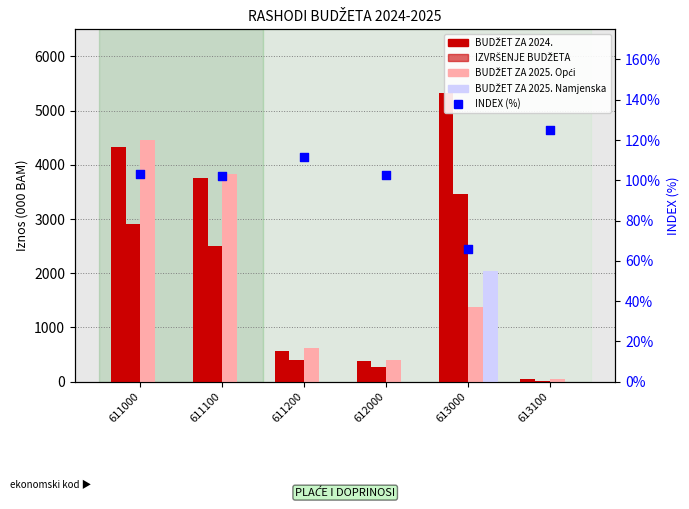

Which series contains the lowest Y value?

BUDŽET ZA 2025. Namjenska